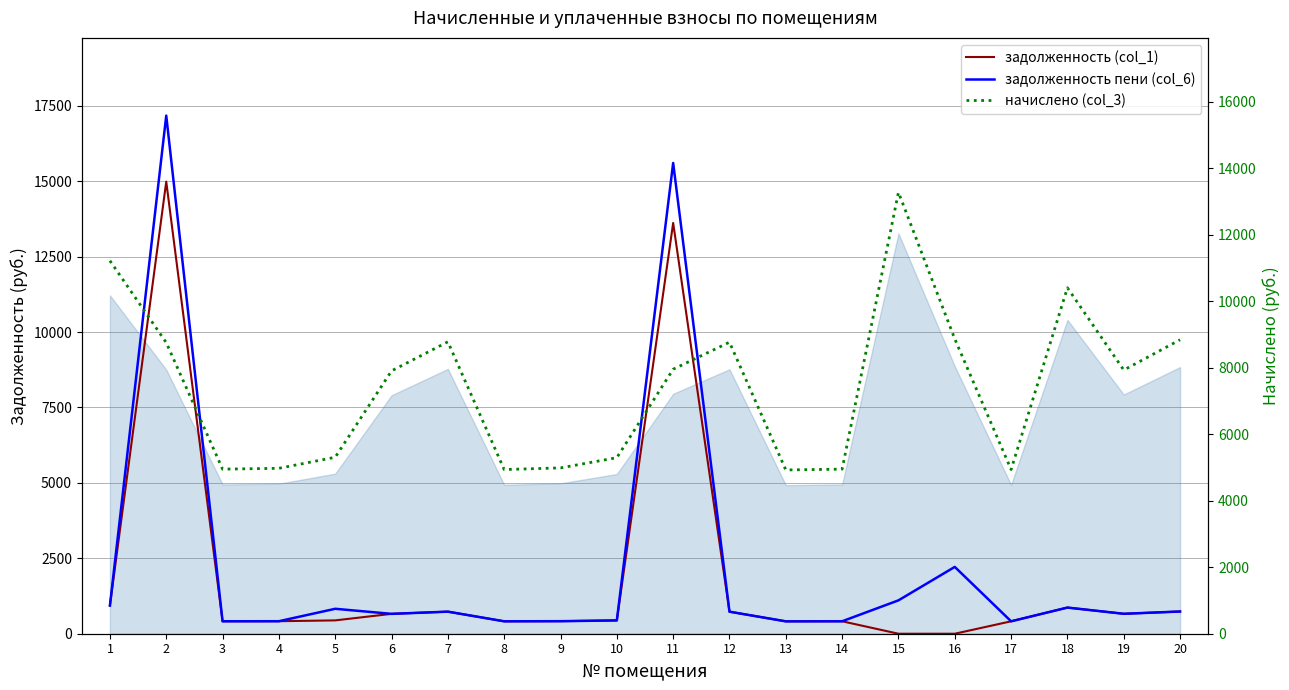

Which category has the highest value in the начислено (col_3) series?

15